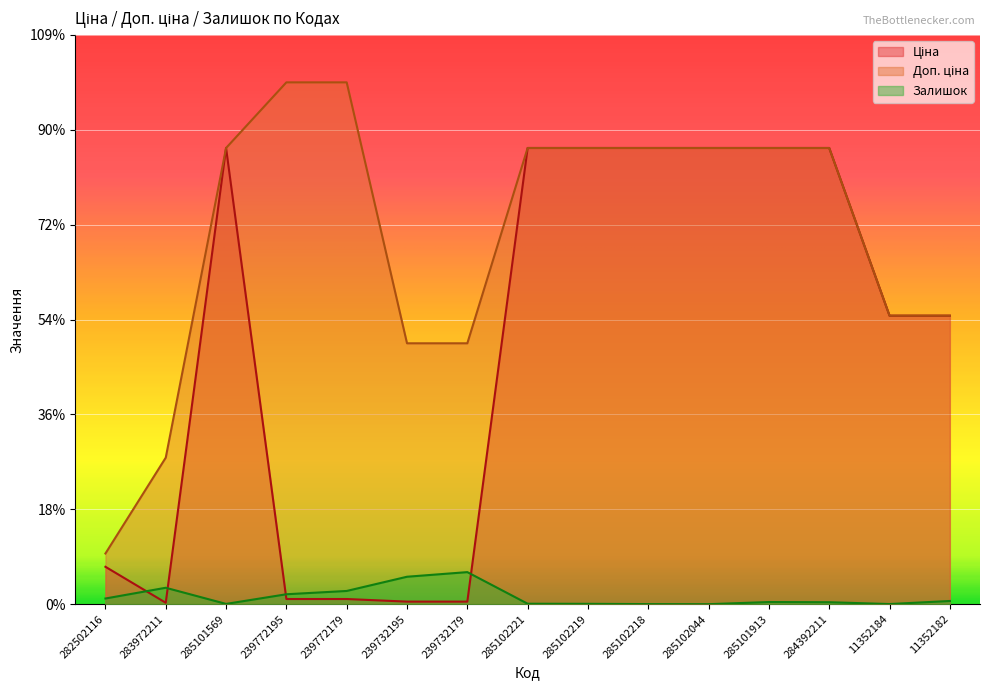

Does the chart display data point markers on the line(s)?

No